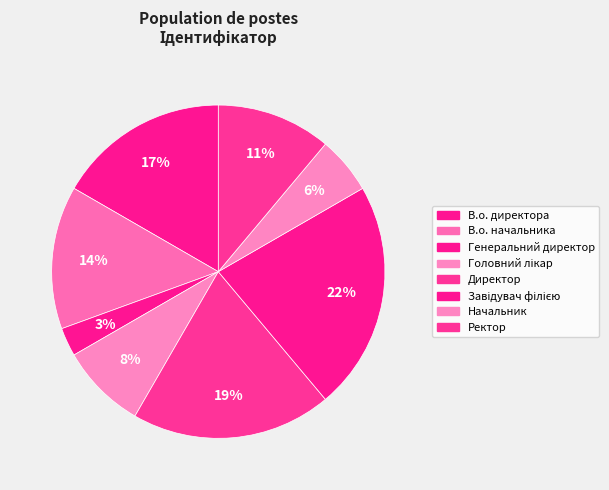

Which slice is the largest?

Завідувач філією